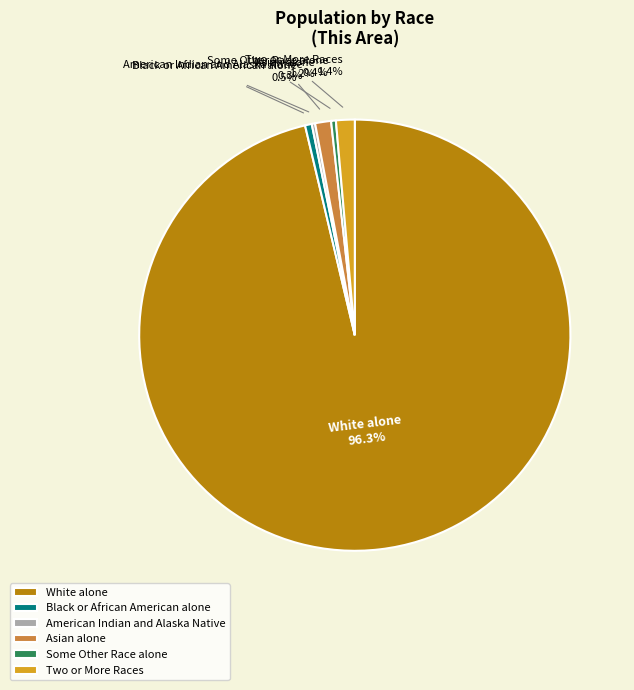

Does Black or African American alone account for over 50% of the chart?

No